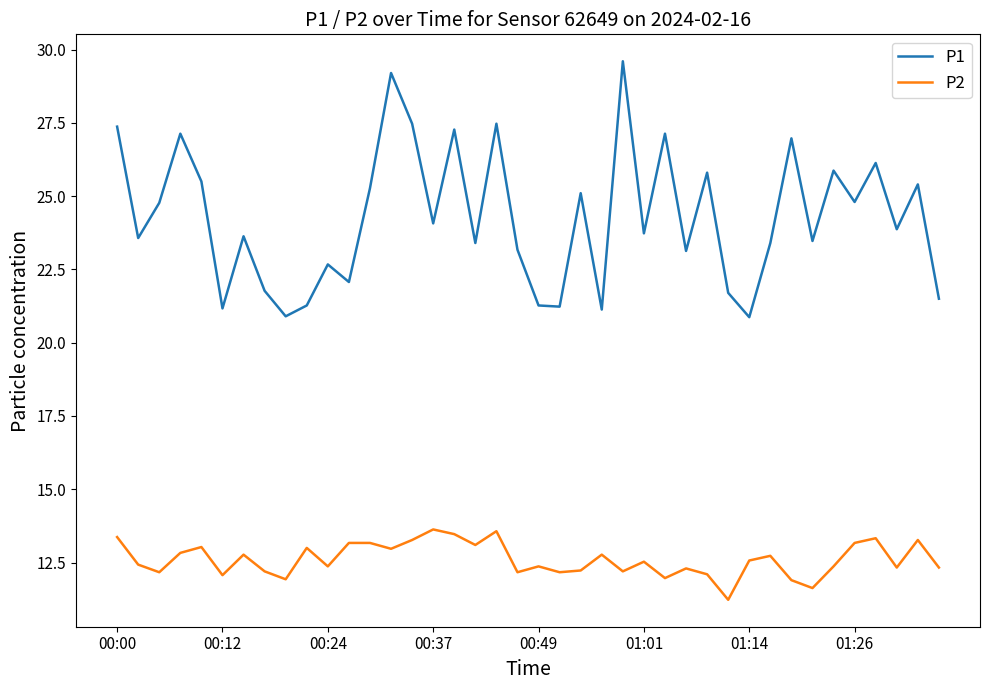

What is the smallest value displayed?

11.2